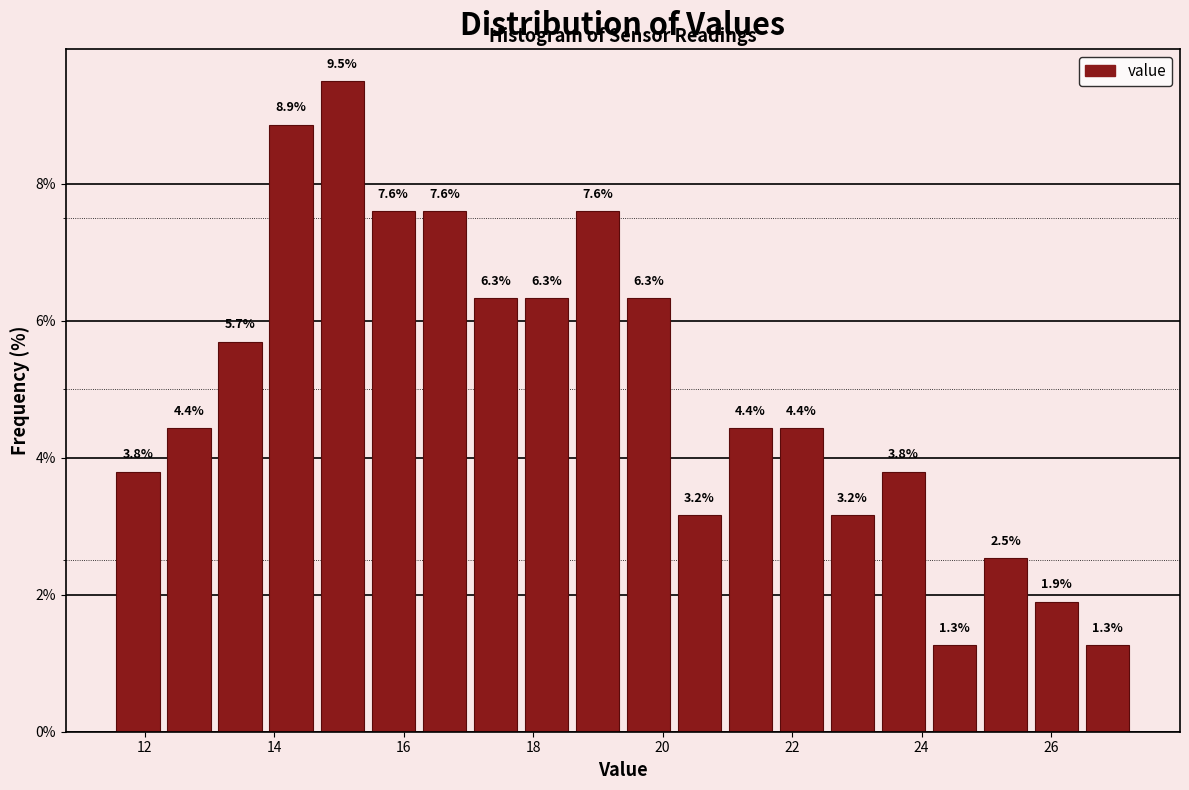

Read against the x-axis, roughly where is the centre of the tallest bar?

15.0